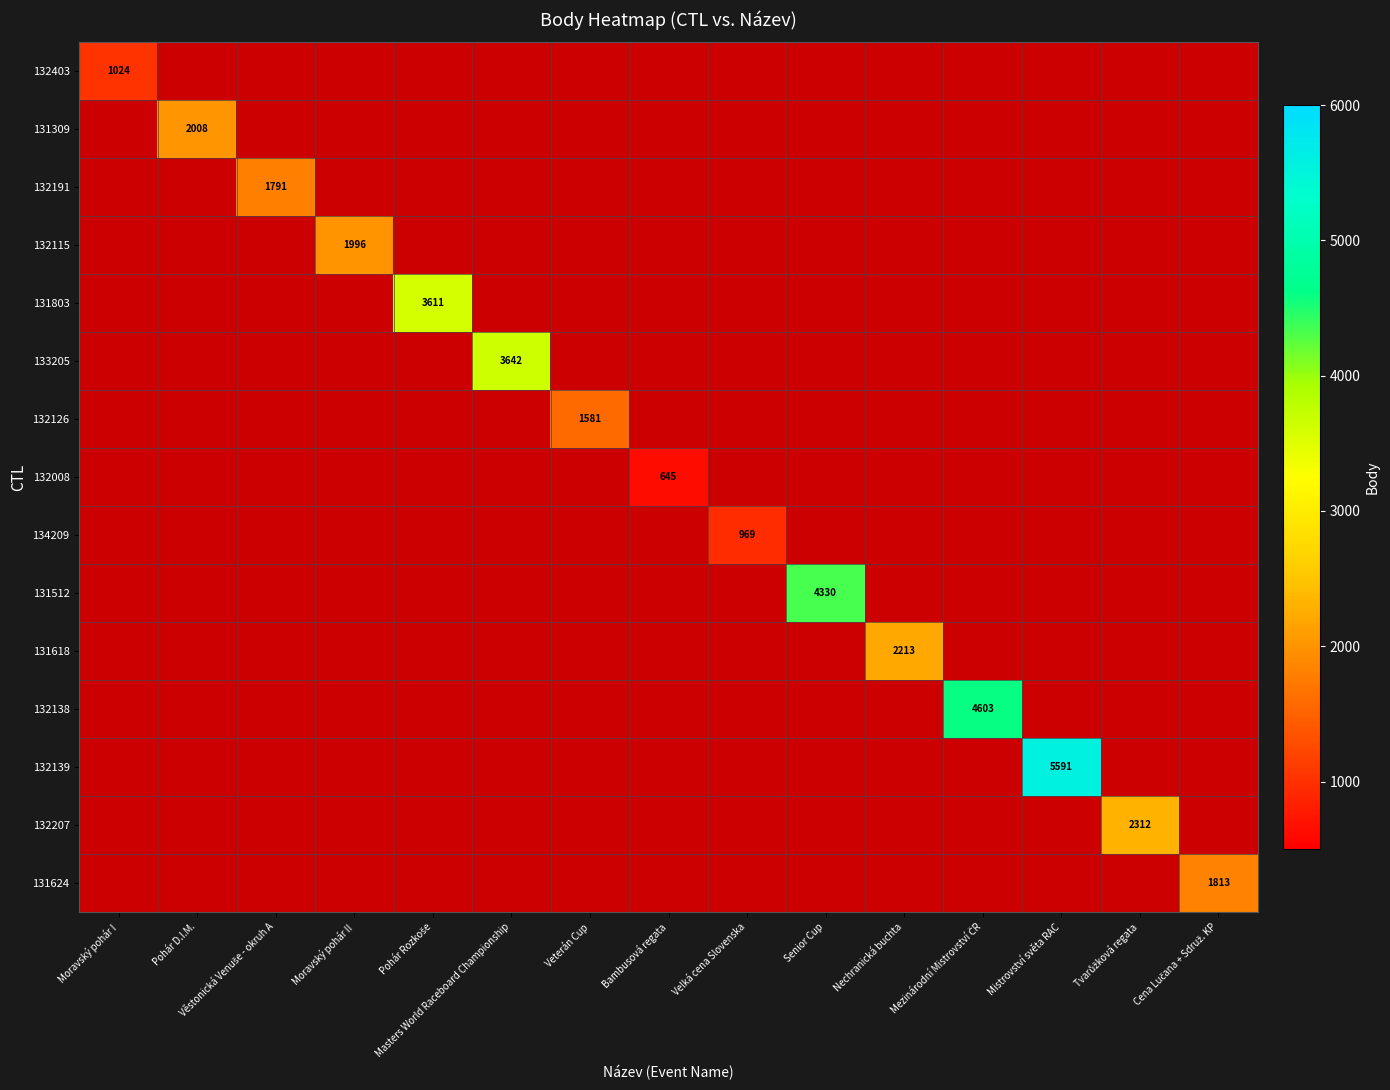

What value does the 131624 series have at Cena Lučana + Sdruž. KP?

1813.0